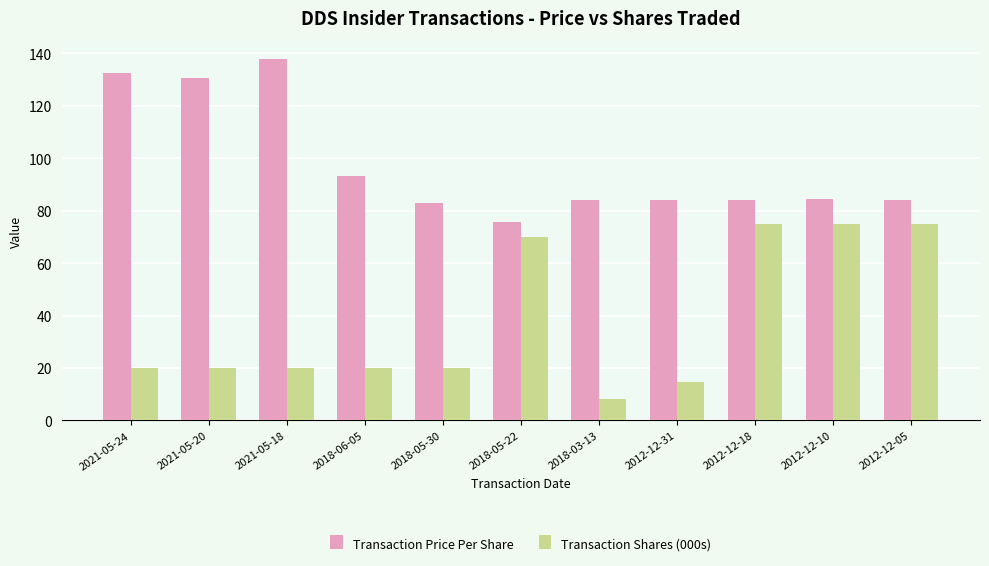

What is the approximate value of Transaction Price Per Share at 2021-05-24?

132.5